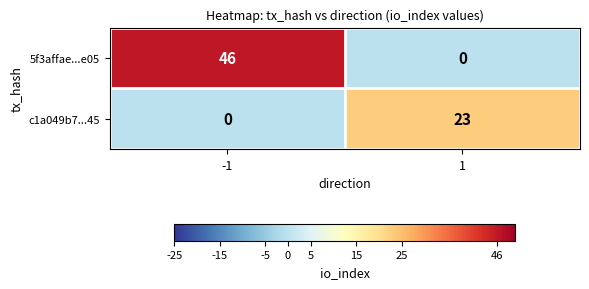

Count the number of categories in the chart.

2